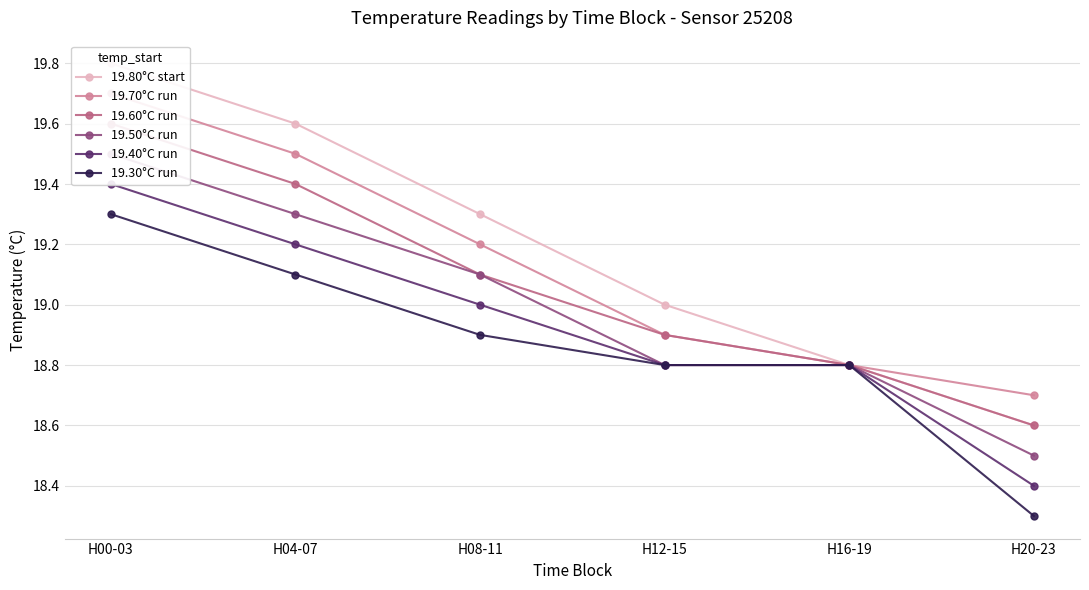

Is this an area chart (filled region under the line)?

No